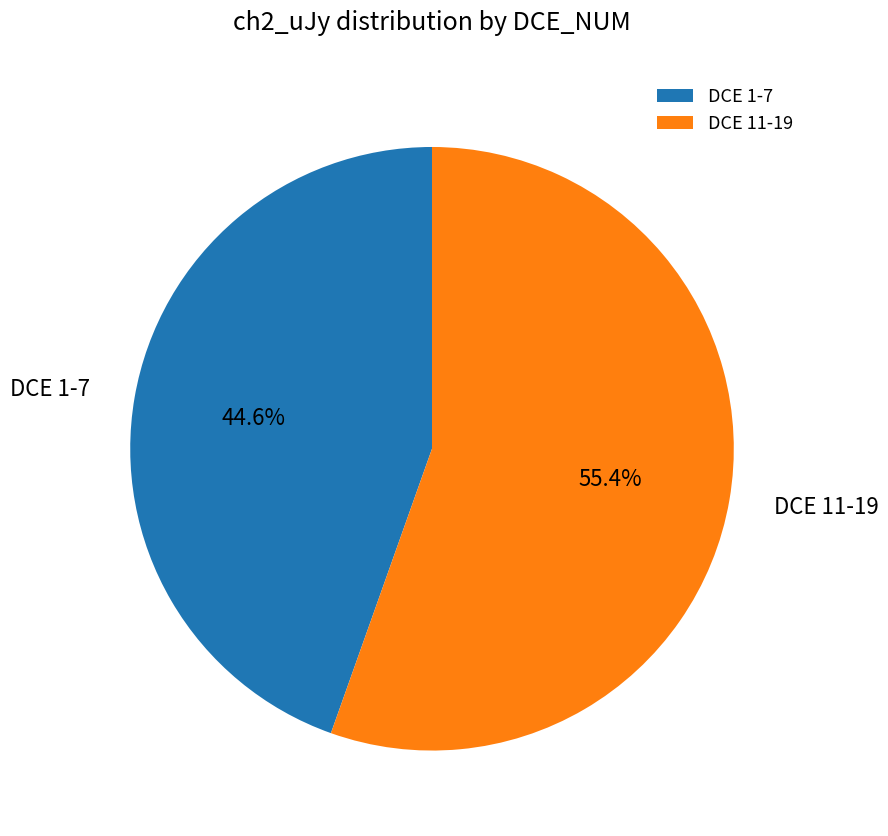

Is there a majority slice in this chart?

Yes